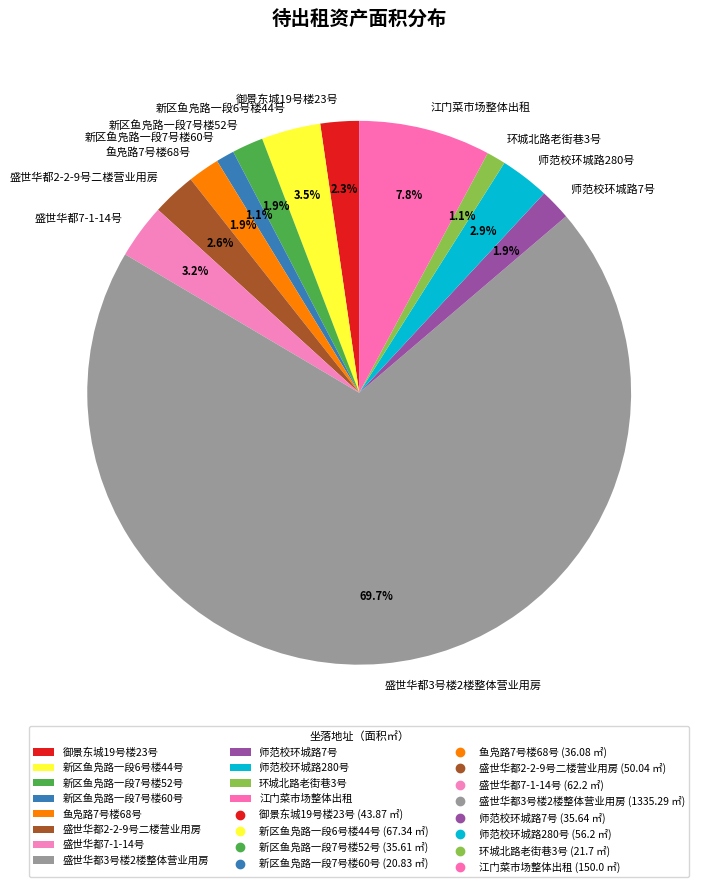

What portion of the pie excludes 师范校环城路7号?

98.1%